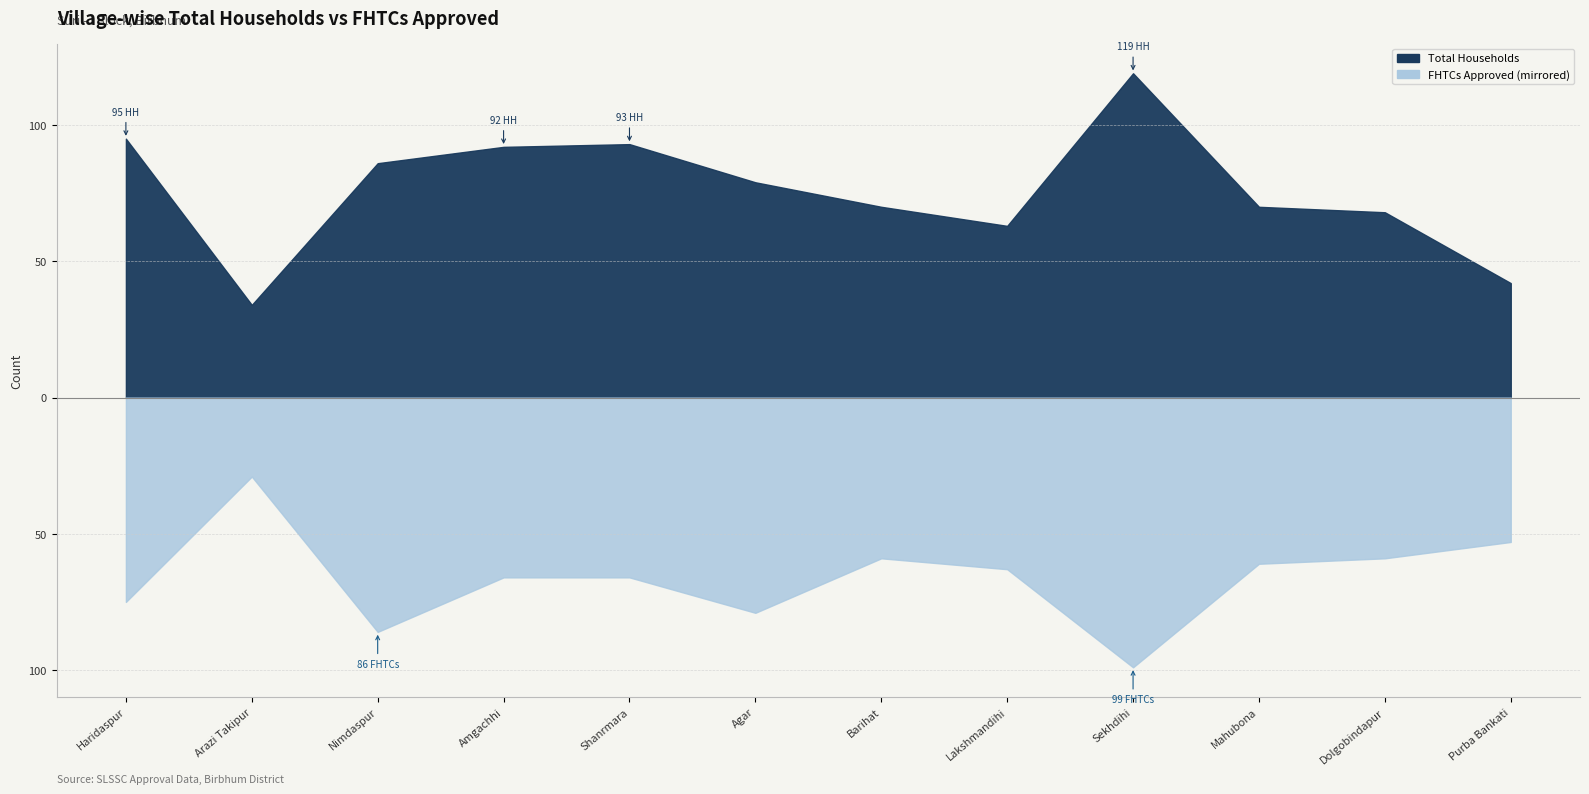

At which category is the sum across all series the highest?

Sekhdihi